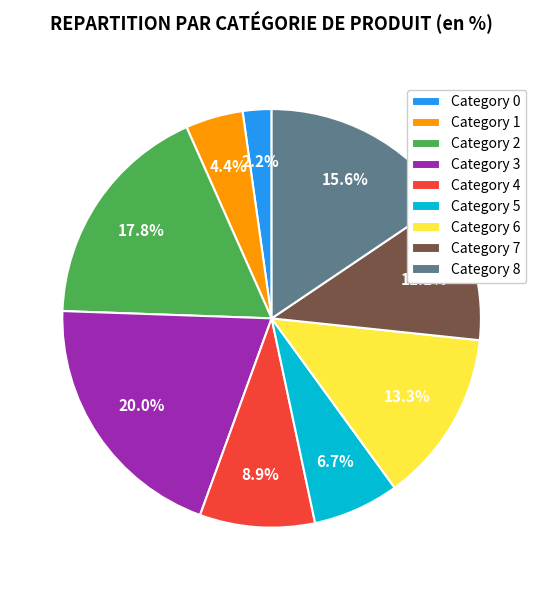

Count the number of slices in the pie.

9